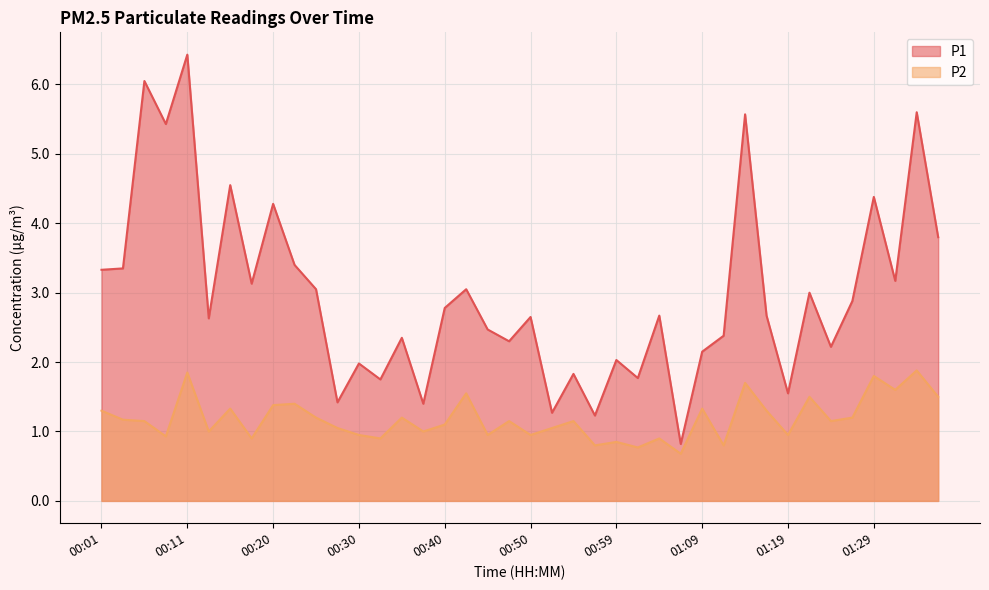

What are all the series names shown in the legend?

P1, P2